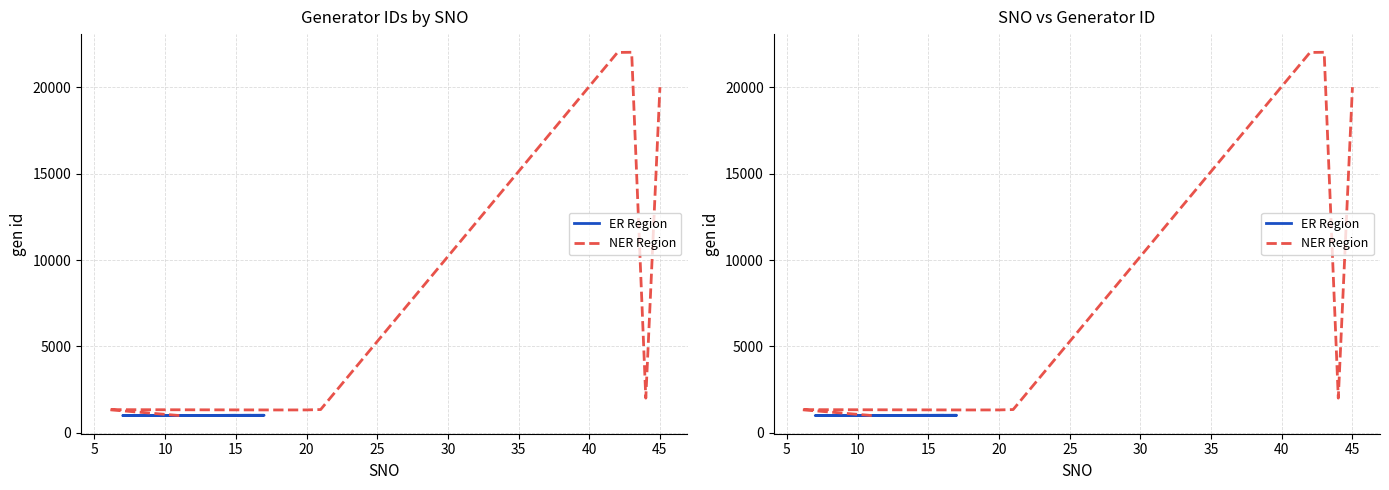

At which label is NER Region closest to 11513?

45